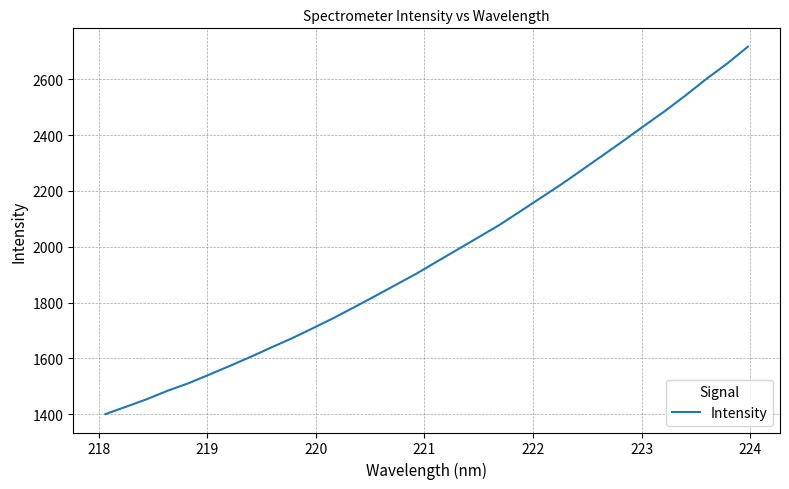

What is the difference between the maximum and minimum values?

1315.8